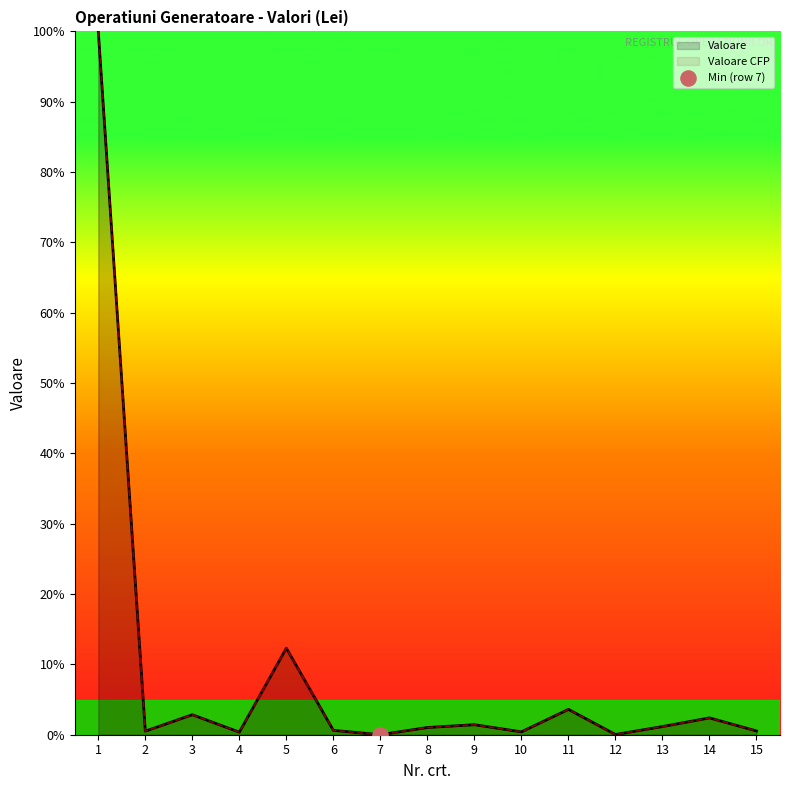

Is the value of Valoare CFP at 7 greater than the value of Valoare at 15?

No